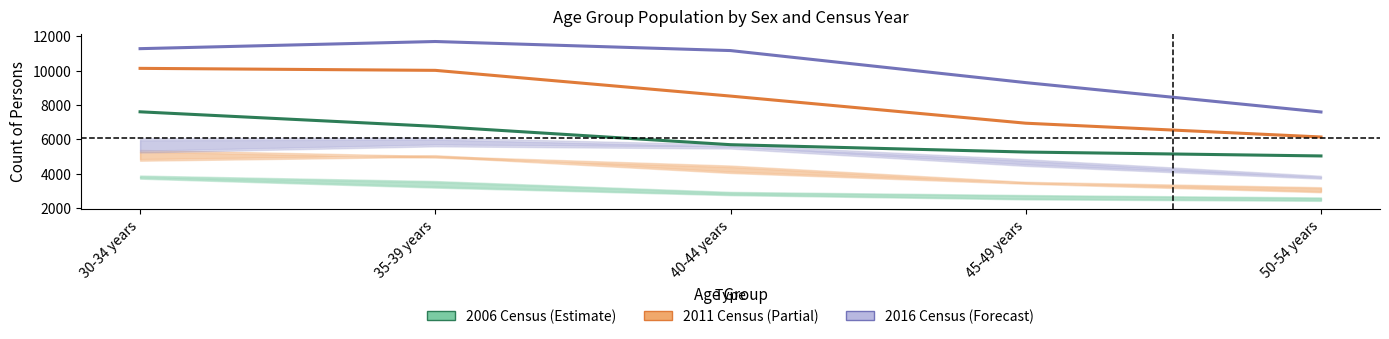

True or false: 2016 Census (Persons) has a value of 13971 at 45-49 years.

False